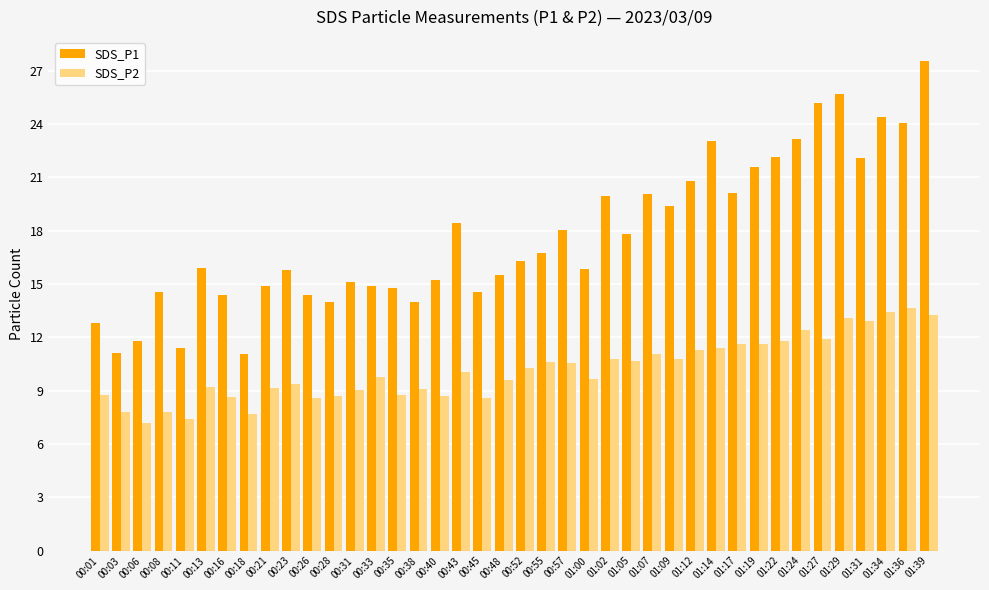

Are the bars horizontal?

No